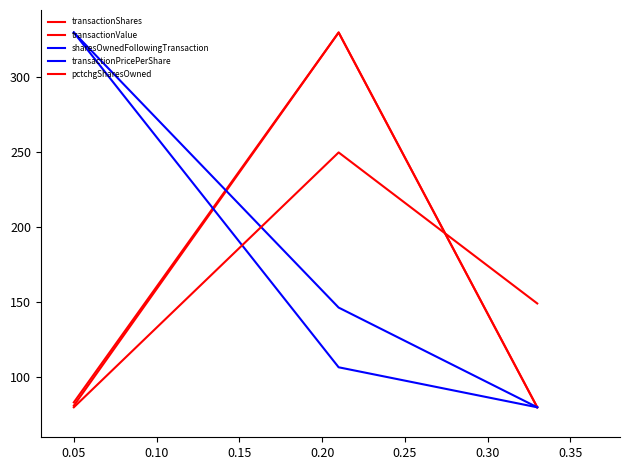

Does the chart have visible grid lines?

No